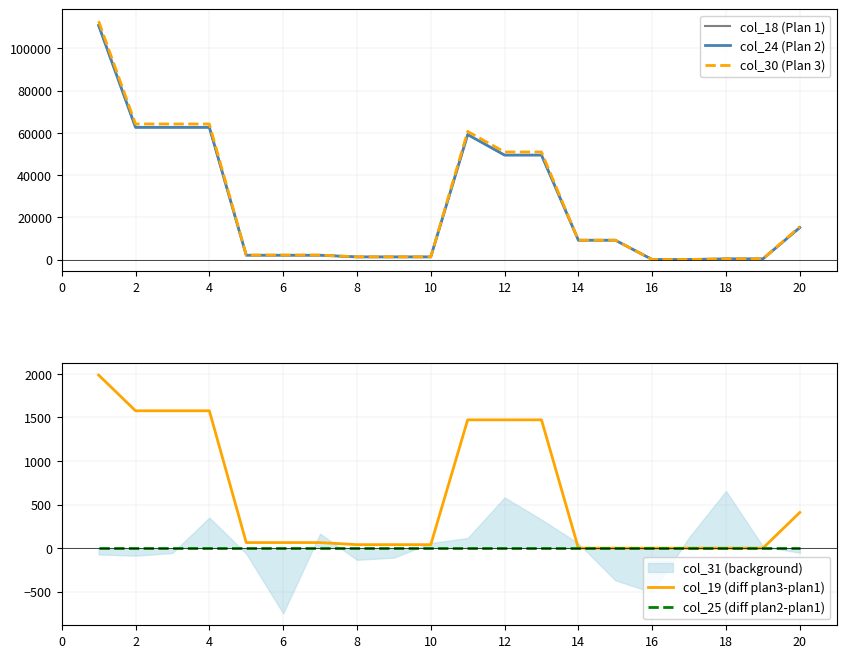

How many values in the col_19 (diff plan3-plan1) series are below 64?

9